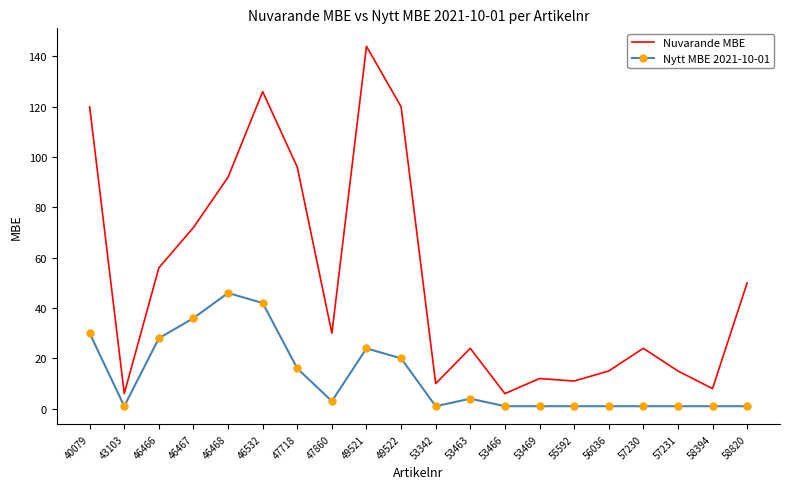

Where does the Nuvarande MBE series first go above 30?

40079